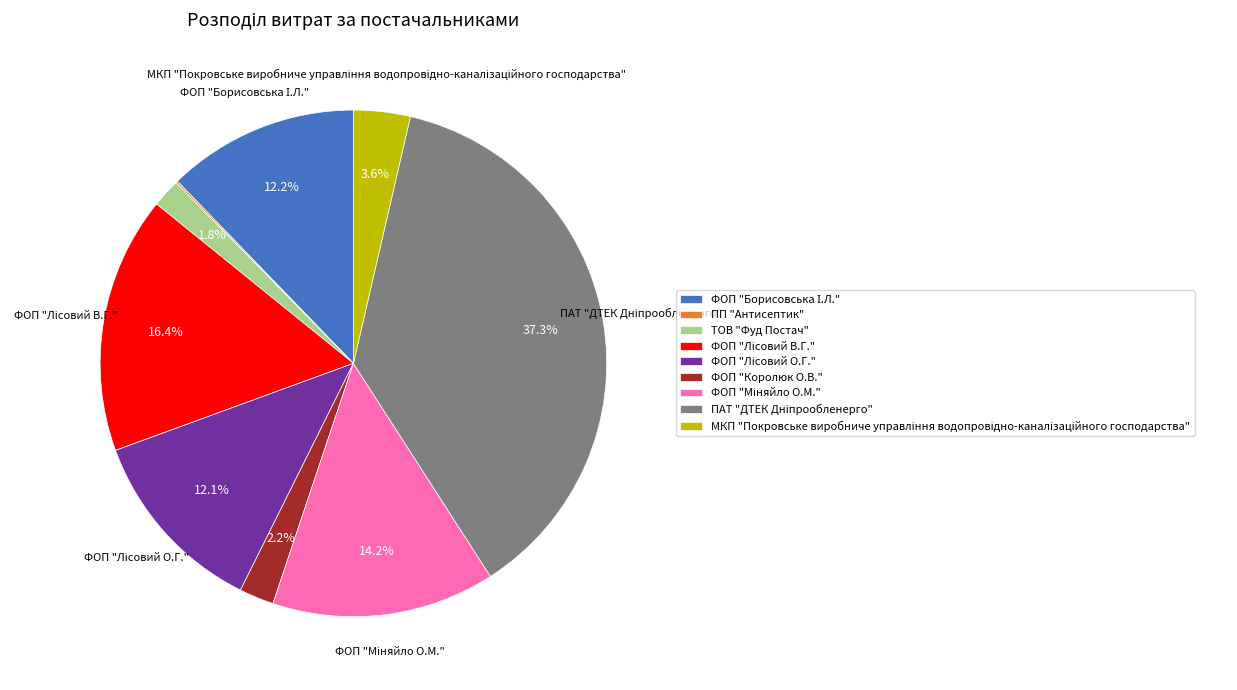

What percentage is the ФОП "Королюк О.В." slice, to the nearest percent?

2%